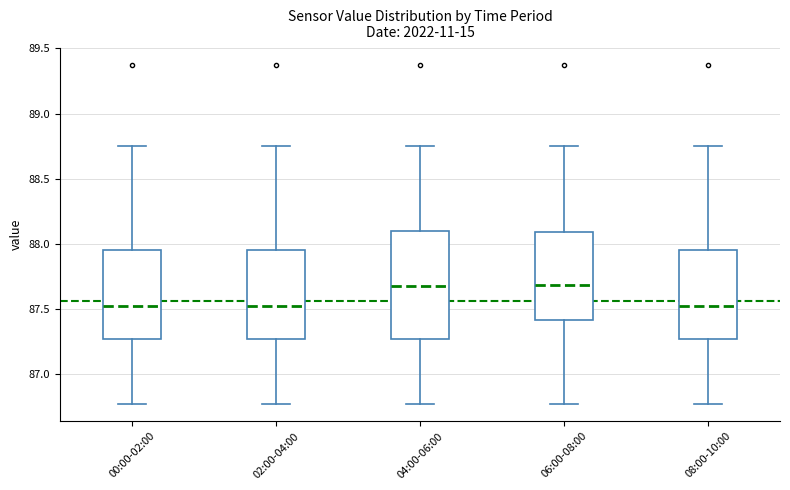

Where does the median line of the box for 02:00-04:00 sit on the y-axis? The values are not printed on the chart, so give them approximately, as read against the axis.

87.50